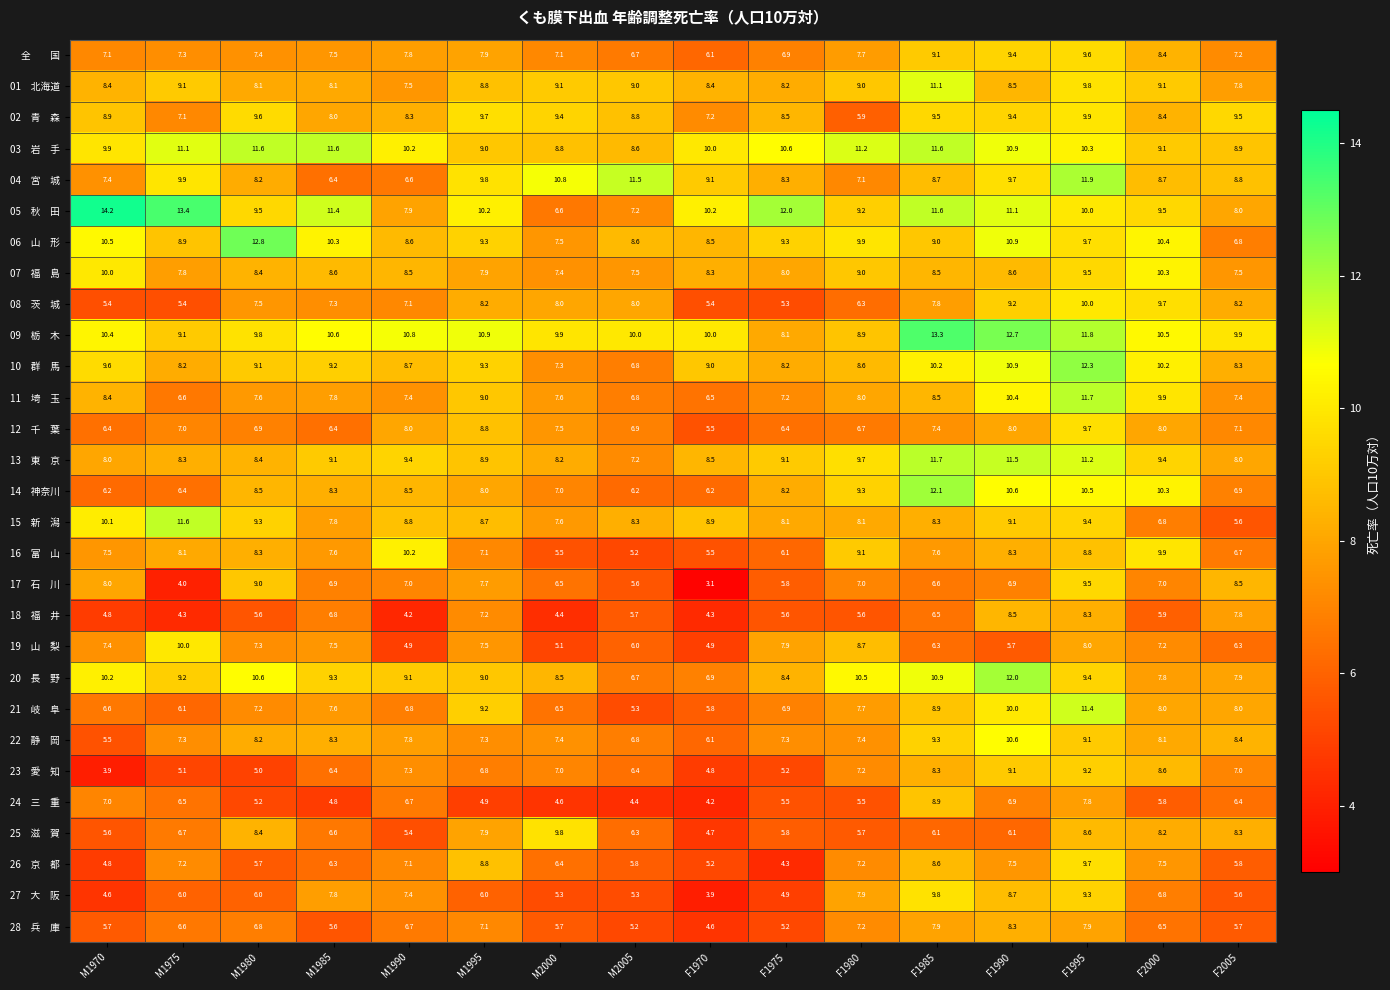

At which category does the chart reach its minimum across all series?

F1970